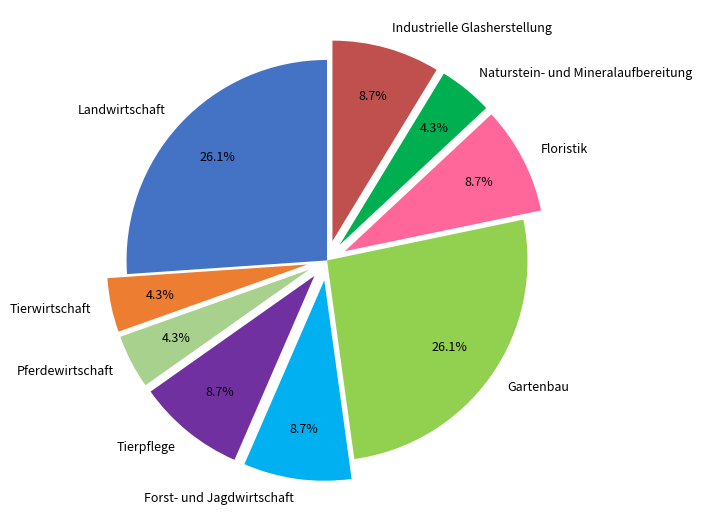

Do Tierwirtschaft and Industrielle Glasherstellung together represent more than half of the pie?

No